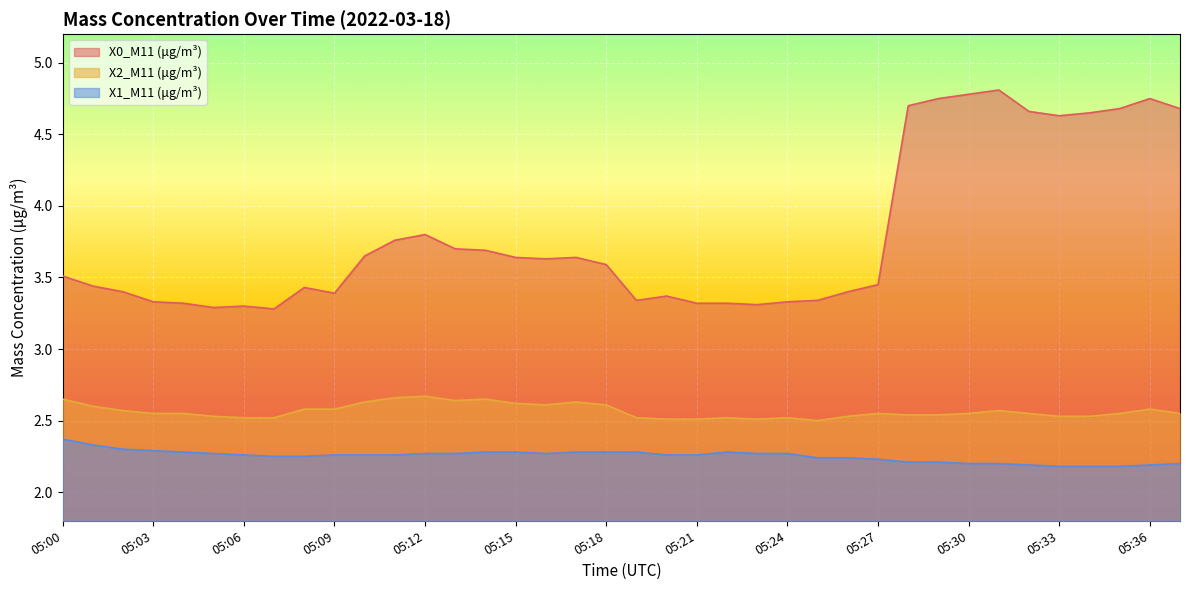

What is the greatest value displayed?

4.8